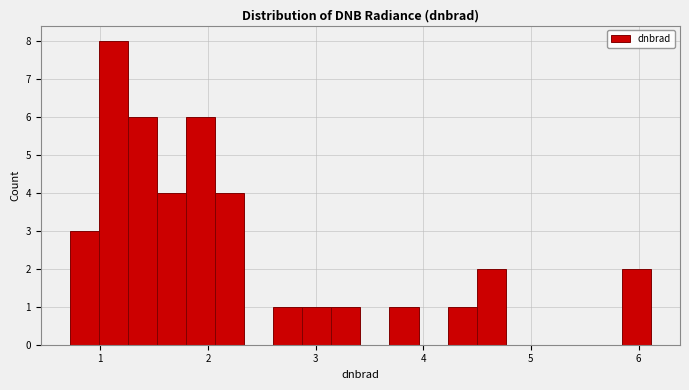

Around what value on the x-axis is the tallest bar? Give the approximate position of its centre, as read against the axis.

1.1